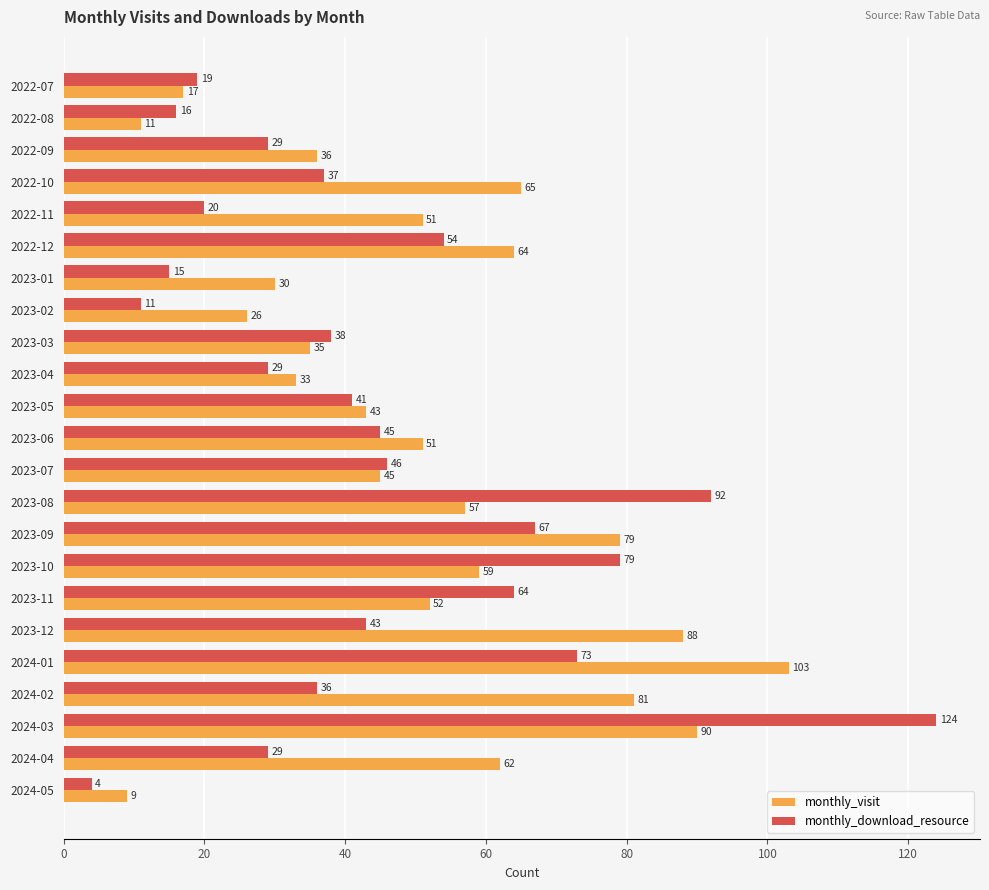

At 2023-03, list the series in order from largest to smallest.

monthly_download_resource, monthly_visit